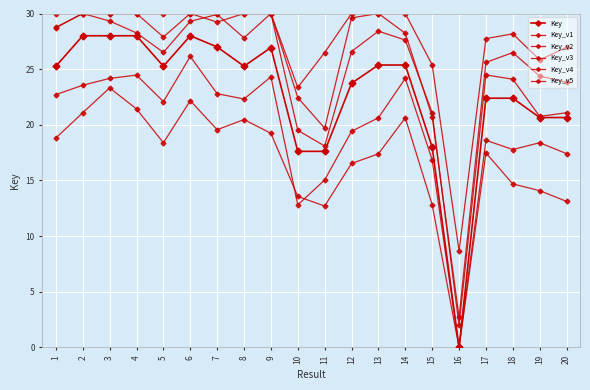

What is the average value of the Key_v2 series?

19.7